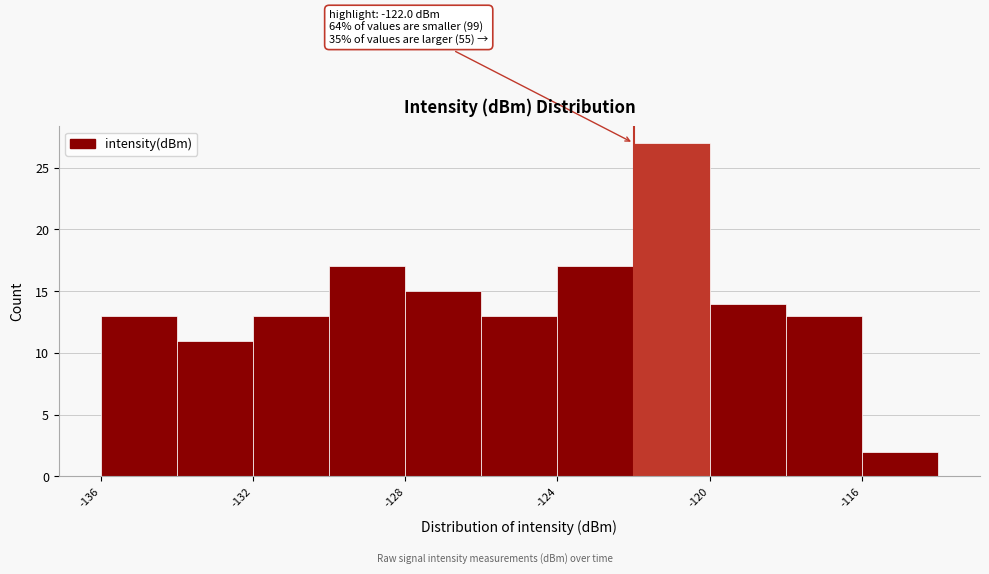

Over which range of the x-axis is the bar tallest?

-122 to -120